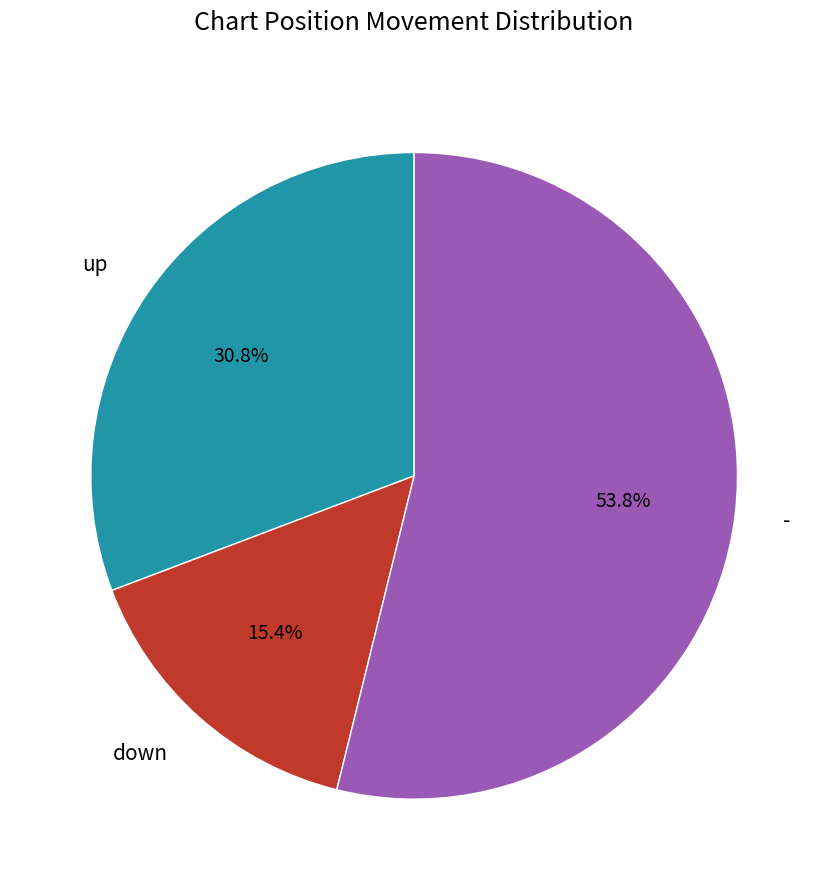

True or false: up accounts for 45% of the total.

False